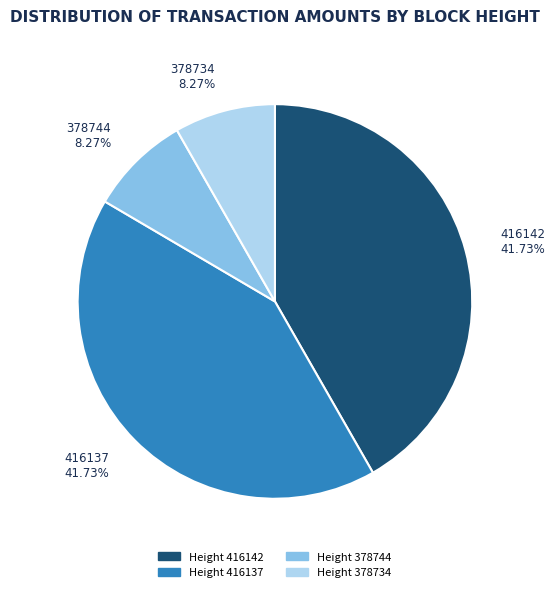

Is there any slice that represents more than half of the pie?

No